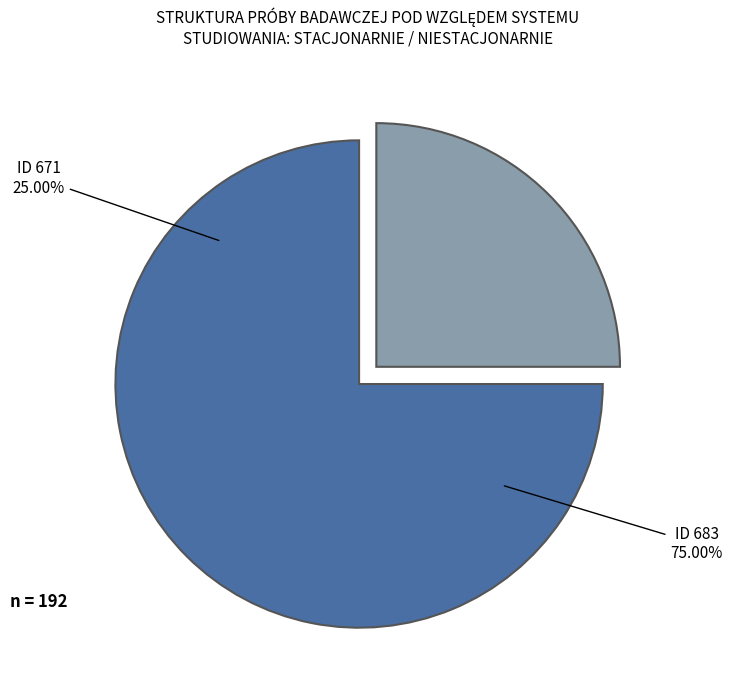

To the nearest percent, what is the difference between the largest and smallest slice percentages?

50%